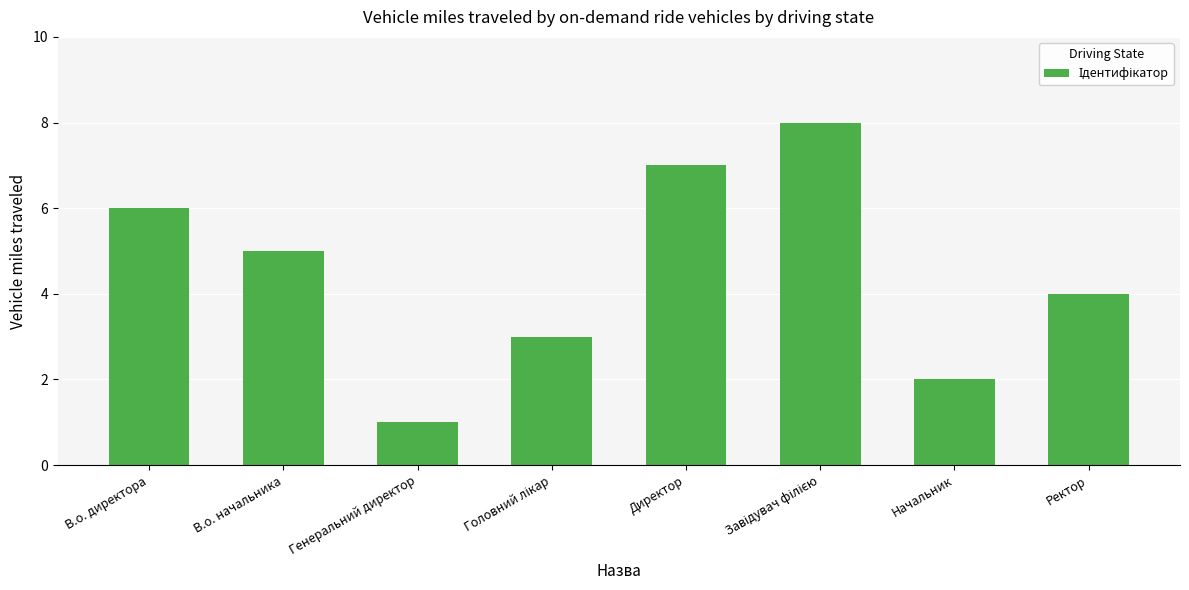

What is the minimum value shown in the chart?

1